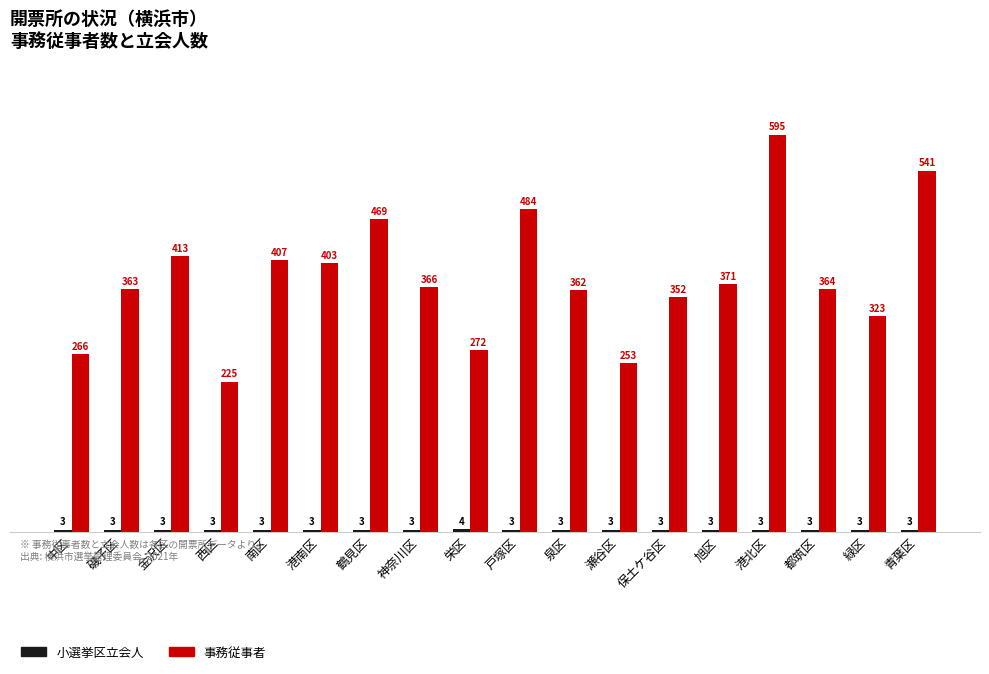

Between 中区 and 緑区, which series saw the biggest shift?

事務従事者